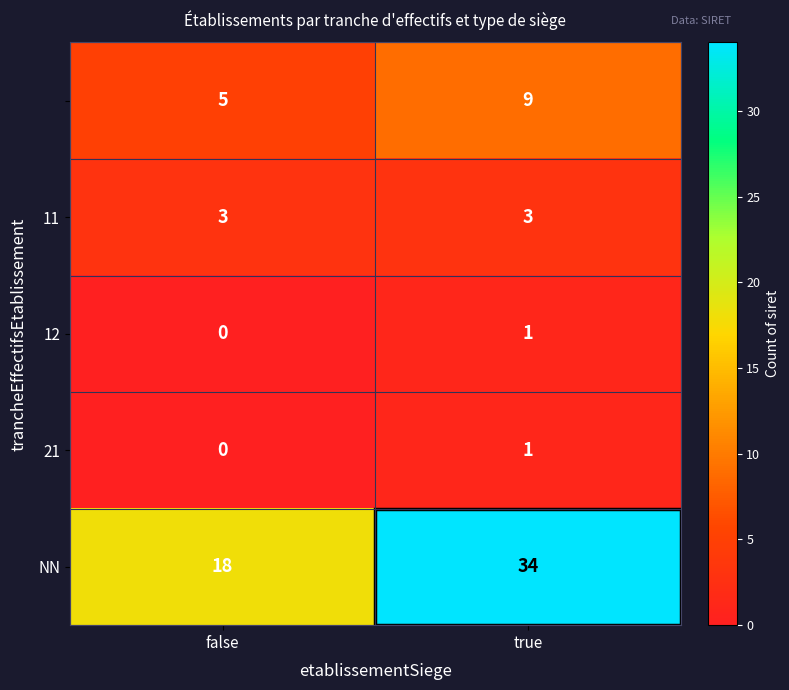

At which category does the chart reach its peak across all series?

true